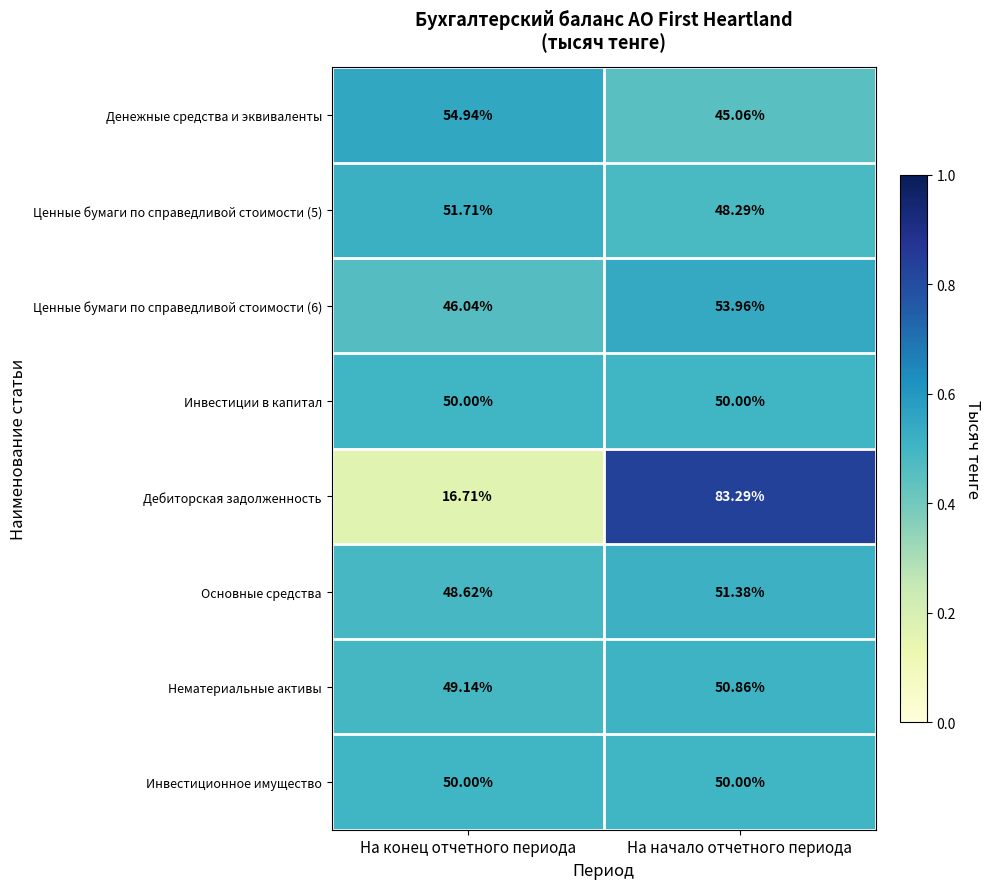

Which series changed the most between На конец отчетного периода and На начало отчетного периода?

Дебиторская задолженность